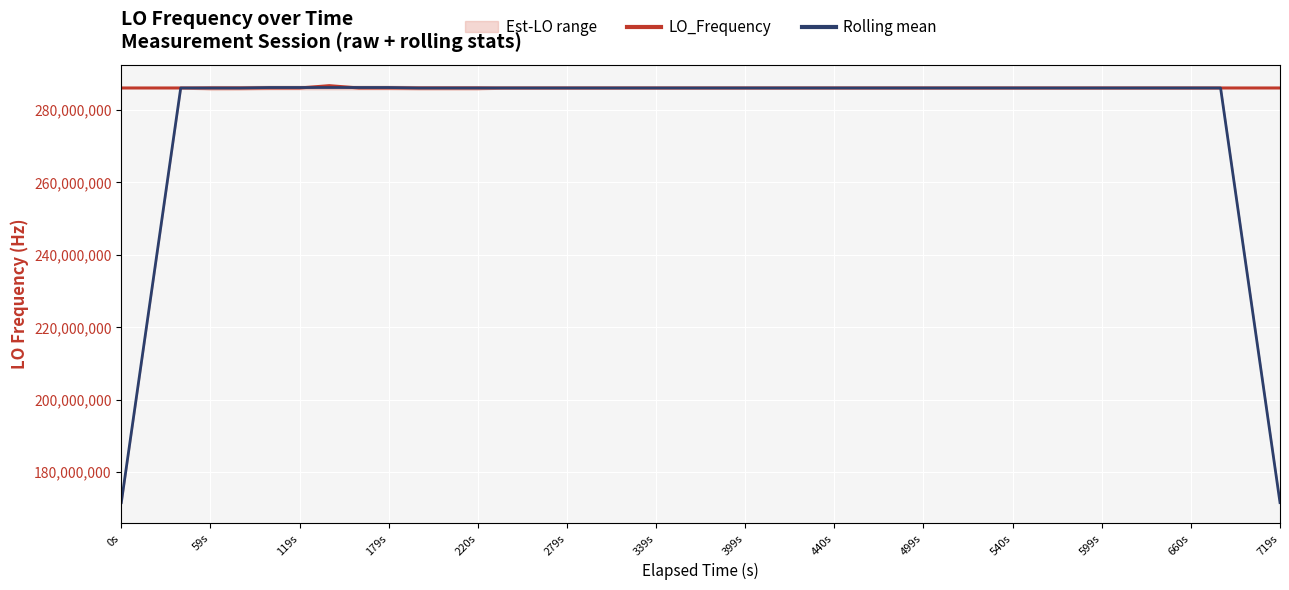

What is the average value of the Rolling mean series?

277481340.6